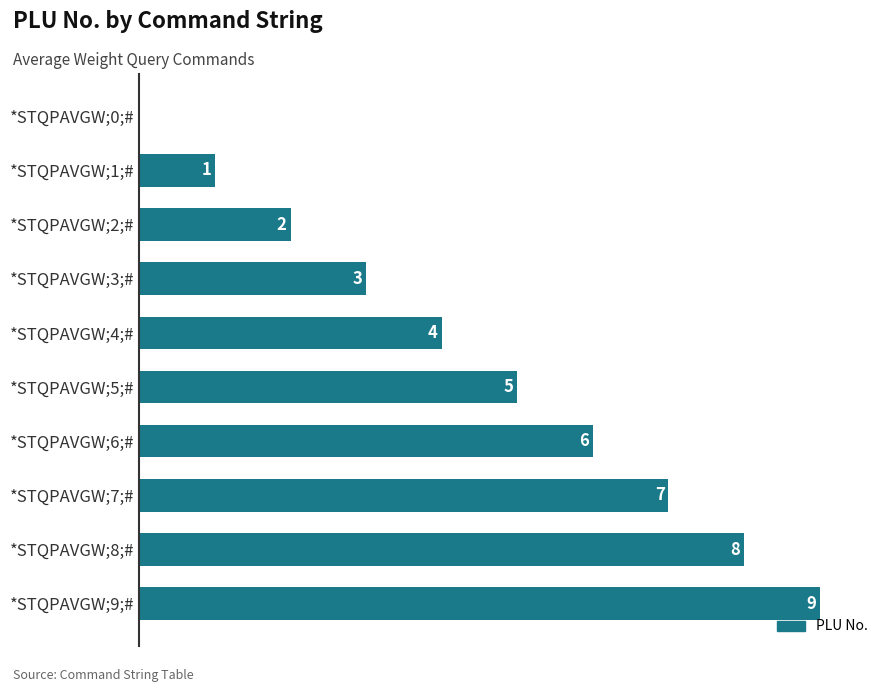

Which category has the highest value across all series?

*STQPAVGW;9;#